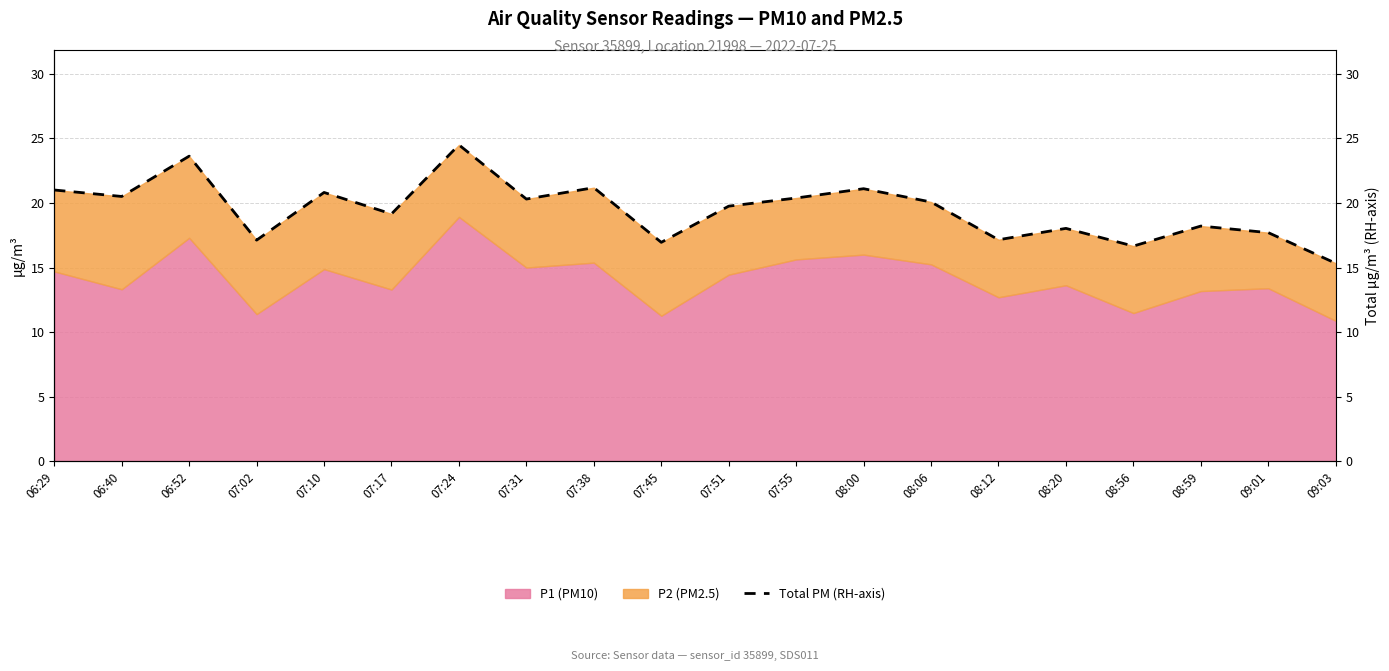

How many points are lower than both their immediate neighbors (excluding endpoints)?

7